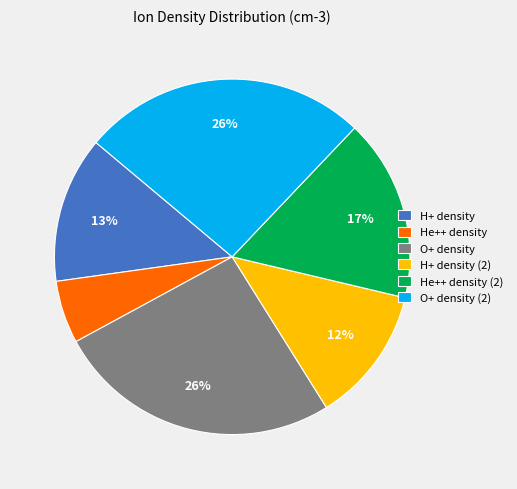

Combined, do H+ density and O+ density account for over 50%?

No